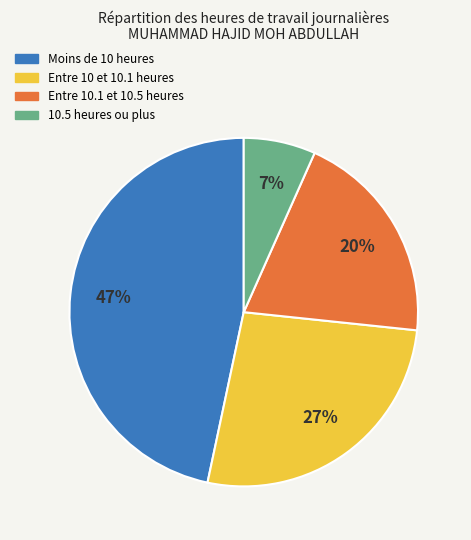

To the nearest percent, what is the difference between the largest and smallest slice percentages?

40%